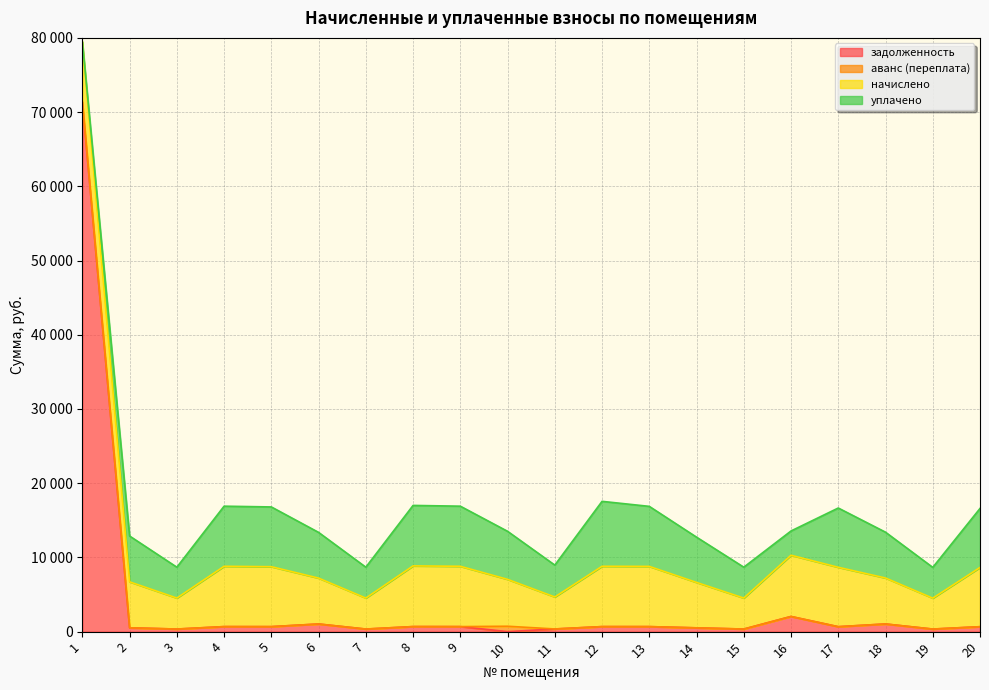

Reading left to right, extract all data points from this chart.

задолженность: 1=71339.4	2=516.1	3=347.8	4=677.2	5=673.1	6=1030.1	7=347.8	8=681.3	9=677.2	10=0.0	11=359.1	12=677.2	13=676.1	14=509.9	15=347.8	16=2043.8	17=665.7	18=1032.2	19=346.8	20=664.9
аванс (переплата): 1=0.0	2=0.0	3=0.0	4=0.0	5=0.0	6=0.0	7=0.0	8=0.0	9=0.0	10=726.3	11=0.0	12=0.0	13=0.0	14=0.0	15=0.0	16=0.0	17=0.0	18=0.0	19=0.0	20=0.0
начислено: 1=8125.9	2=6193.0	3=4173.7	4=8125.9	5=8076.7	6=6180.6	7=4173.7	8=8175.1	9=8125.9	10=6316.1	11=4309.2	12=8125.9	13=8113.6	14=6119.0	15=4173.7	16=8249.0	17=8002.8	18=6193.0	19=4161.5	20=7978.2
уплачено: 1=0.0	2=6173.3	3=4160.5	4=8100.2	5=8051.1	6=6161.0	7=4160.5	8=8149.2	9=8100.2	10=6476.1	11=4295.6	12=8751.6	13=8087.9	14=6099.7	15=4160.5	16=3269.7	17=7987.6	18=6173.3	19=4148.3	20=7952.9